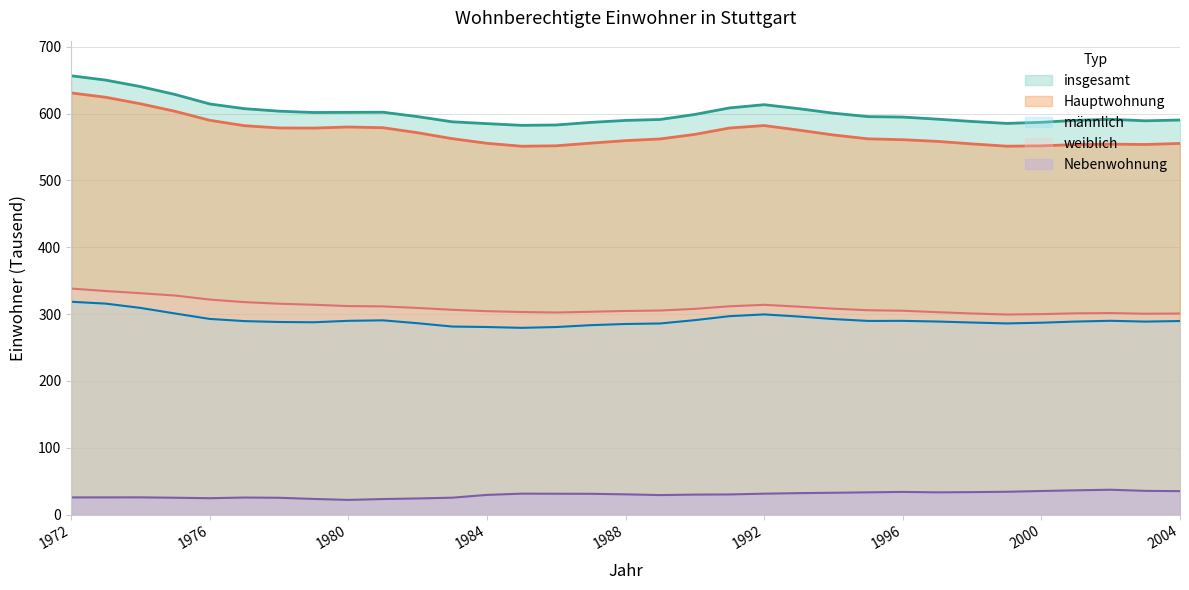

At 1984, list the series in order from smallest to largest.

Nebenwohnung, männlich, weiblich, Hauptwohnung, insgesamt